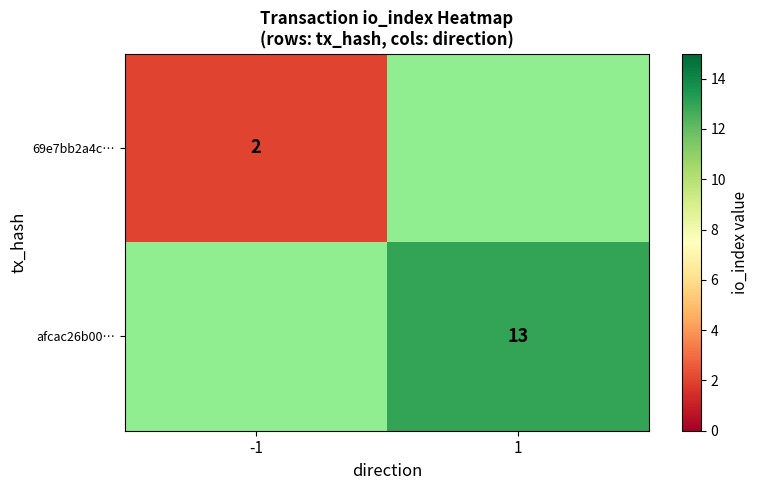

Read the afcac26b00… value at 1.

13.0